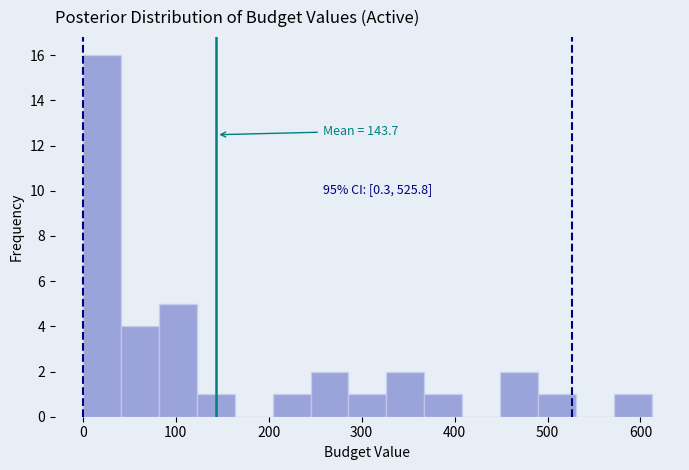

Over which range of the x-axis is the bar tallest?

0 to 40